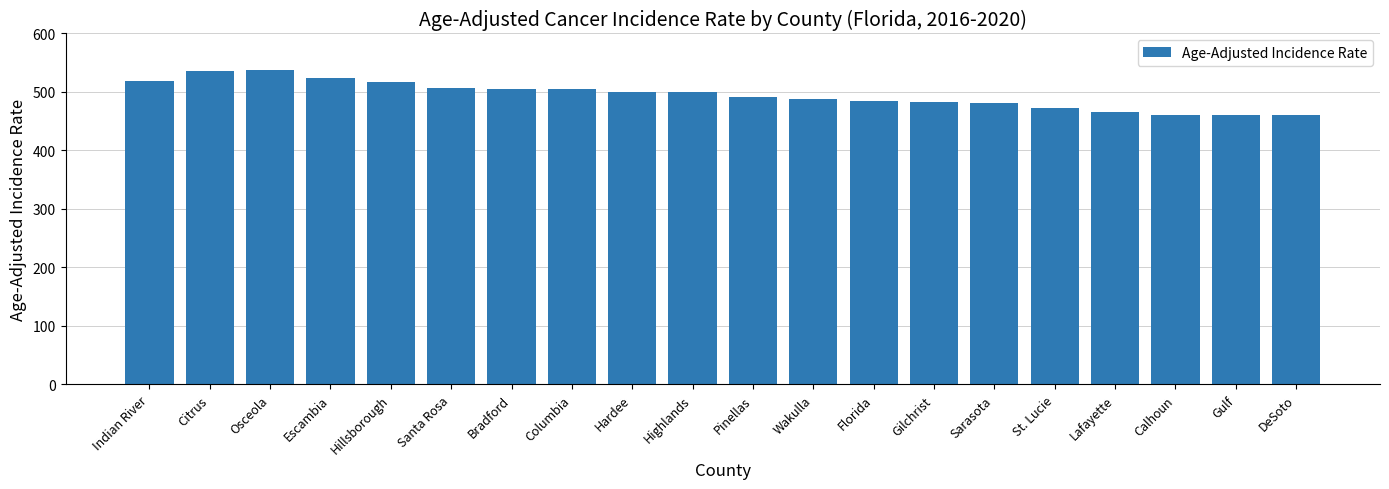

What is the average value?

495.1